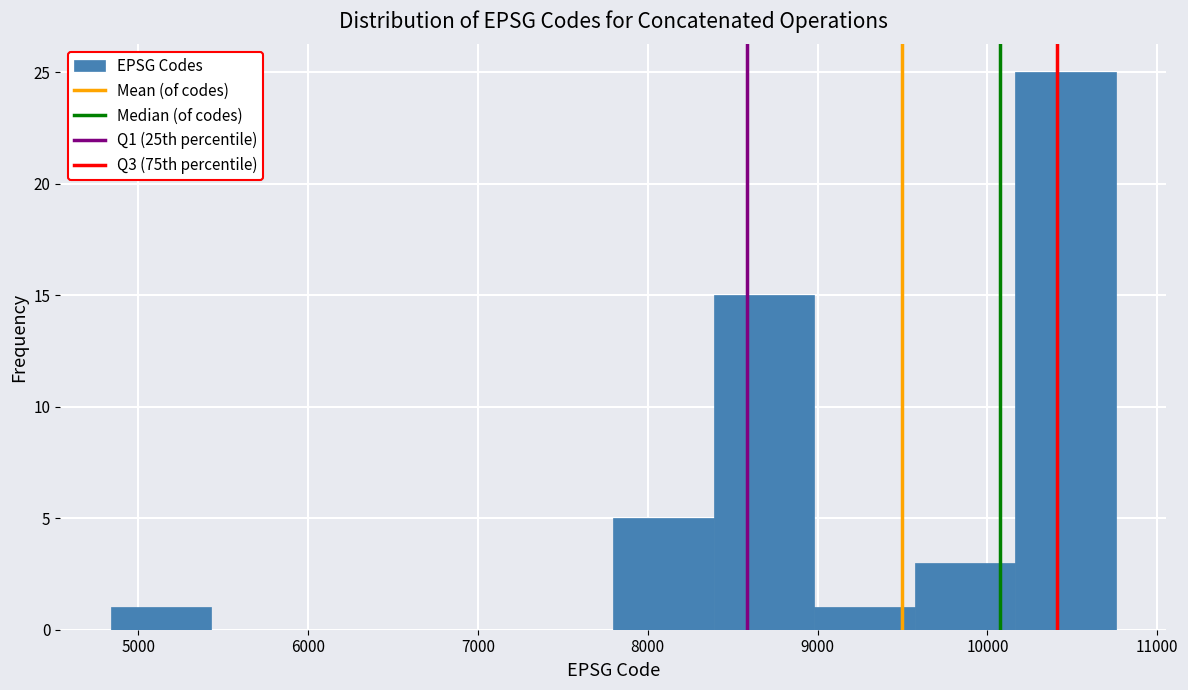

Over which range of the x-axis is the bar tallest?

10200 to 10800